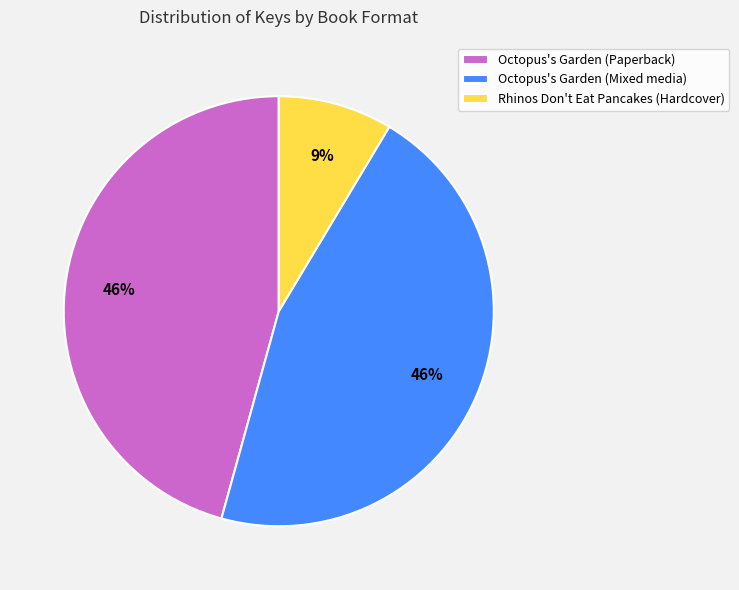

True or false: Octopus's Garden (Paperback) accounts for 32% of the total.

False